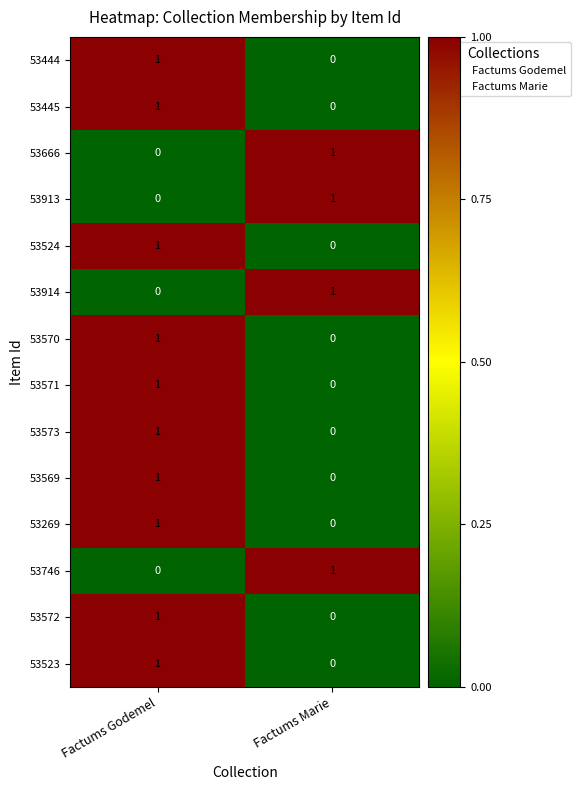

Where is 53572 nearest to the value 0?

Factums Marie